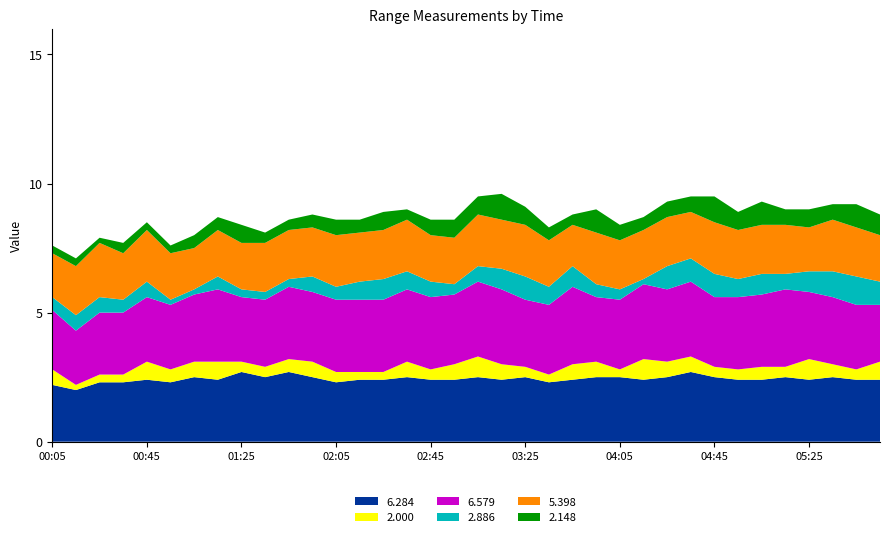

Reading right to left, extract all data points from this chart.

6.284: 05:55=2.4	05:45=2.4	05:35=2.5	05:25=2.4	05:15=2.5	05:05=2.4	04:55=2.4	04:45=2.5	04:35=2.7	04:25=2.5	04:15=2.4	04:05=2.5	03:55=2.5	03:45=2.4	03:35=2.3	03:25=2.5	03:15=2.4	03:05=2.5	02:55=2.4	02:45=2.4	02:35=2.5	02:25=2.4	02:15=2.4	02:05=2.3	01:55=2.5	01:45=2.7	01:35=2.5	01:25=2.7	01:15=2.4	01:05=2.5	00:55=2.3	00:45=2.4	00:35=2.3	00:25=2.3	00:15=2.0	00:05=2.2
2.000: 05:55=0.7	05:45=0.4	05:35=0.5	05:25=0.8	05:15=0.4	05:05=0.5	04:55=0.4	04:45=0.4	04:35=0.6	04:25=0.6	04:15=0.8	04:05=0.3	03:55=0.6	03:45=0.6	03:35=0.3	03:25=0.4	03:15=0.6	03:05=0.8	02:55=0.6	02:45=0.4	02:35=0.6	02:25=0.3	02:15=0.3	02:05=0.4	01:55=0.6	01:45=0.5	01:35=0.4	01:25=0.4	01:15=0.7	01:05=0.6	00:55=0.5	00:45=0.7	00:35=0.3	00:25=0.3	00:15=0.2	00:05=0.6
6.579: 05:55=2.2	05:45=2.5	05:35=2.6	05:25=2.6	05:15=3.0	05:05=2.8	04:55=2.8	04:45=2.7	04:35=2.9	04:25=2.8	04:15=2.9	04:05=2.7	03:55=2.5	03:45=3.0	03:35=2.7	03:25=2.6	03:15=2.9	03:05=2.9	02:55=2.7	02:45=2.8	02:35=2.8	02:25=2.8	02:15=2.8	02:05=2.8	01:55=2.7	01:45=2.8	01:35=2.6	01:25=2.5	01:15=2.8	01:05=2.6	00:55=2.5	00:45=2.5	00:35=2.4	00:25=2.4	00:15=2.1	00:05=2.3
2.886: 05:55=0.9	05:45=1.1	05:35=1.0	05:25=0.8	05:15=0.6	05:05=0.8	04:55=0.7	04:45=0.9	04:35=0.9	04:25=0.9	04:15=0.2	04:05=0.4	03:55=0.5	03:45=0.8	03:35=0.7	03:25=0.9	03:15=0.8	03:05=0.6	02:55=0.4	02:45=0.6	02:35=0.7	02:25=0.8	02:15=0.7	02:05=0.5	01:55=0.6	01:45=0.3	01:35=0.3	01:25=0.3	01:15=0.5	01:05=0.2	00:55=0.2	00:45=0.6	00:35=0.5	00:25=0.6	00:15=0.6	00:05=0.5
5.398: 05:55=1.8	05:45=1.9	05:35=2.0	05:25=1.7	05:15=1.9	05:05=1.9	04:55=1.9	04:45=2.0	04:35=1.8	04:25=1.9	04:15=1.9	04:05=1.9	03:55=2.0	03:45=1.6	03:35=1.8	03:25=2.0	03:15=1.9	03:05=2.0	02:55=1.8	02:45=1.8	02:35=2.0	02:25=1.9	02:15=1.9	02:05=2.0	01:55=1.9	01:45=1.9	01:35=1.9	01:25=1.8	01:15=1.8	01:05=1.6	00:55=1.8	00:45=2.0	00:35=1.8	00:25=2.1	00:15=1.9	00:05=1.7
2.148: 05:55=0.8	05:45=0.9	05:35=0.6	05:25=0.7	05:15=0.6	05:05=0.9	04:55=0.7	04:45=1.0	04:35=0.6	04:25=0.6	04:15=0.5	04:05=0.6	03:55=0.9	03:45=0.4	03:35=0.5	03:25=0.7	03:15=1.0	03:05=0.7	02:55=0.7	02:45=0.6	02:35=0.4	02:25=0.7	02:15=0.5	02:05=0.6	01:55=0.5	01:45=0.4	01:35=0.4	01:25=0.7	01:15=0.5	01:05=0.5	00:55=0.3	00:45=0.3	00:35=0.4	00:25=0.2	00:15=0.3	00:05=0.3